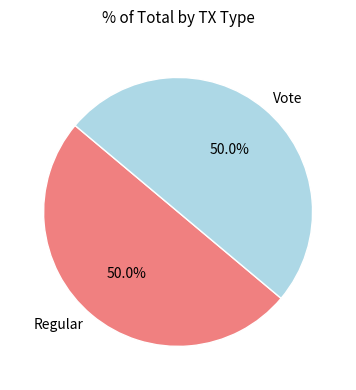

What is the ratio of the value at Vote to the value at Regular?

1.0